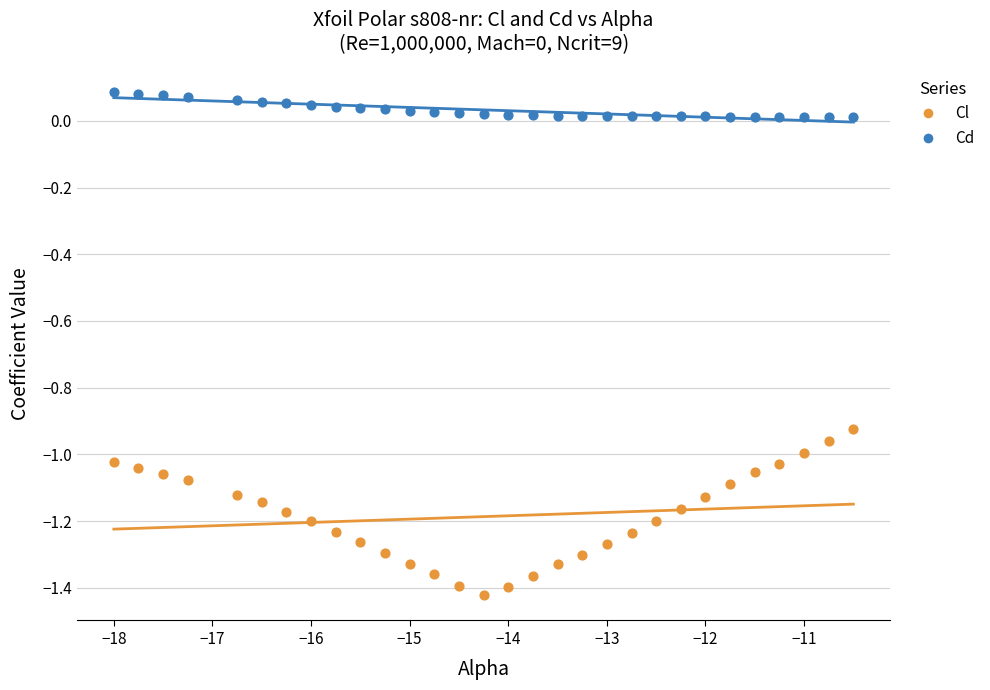

Which series reaches the minimum Y coordinate?

Cl